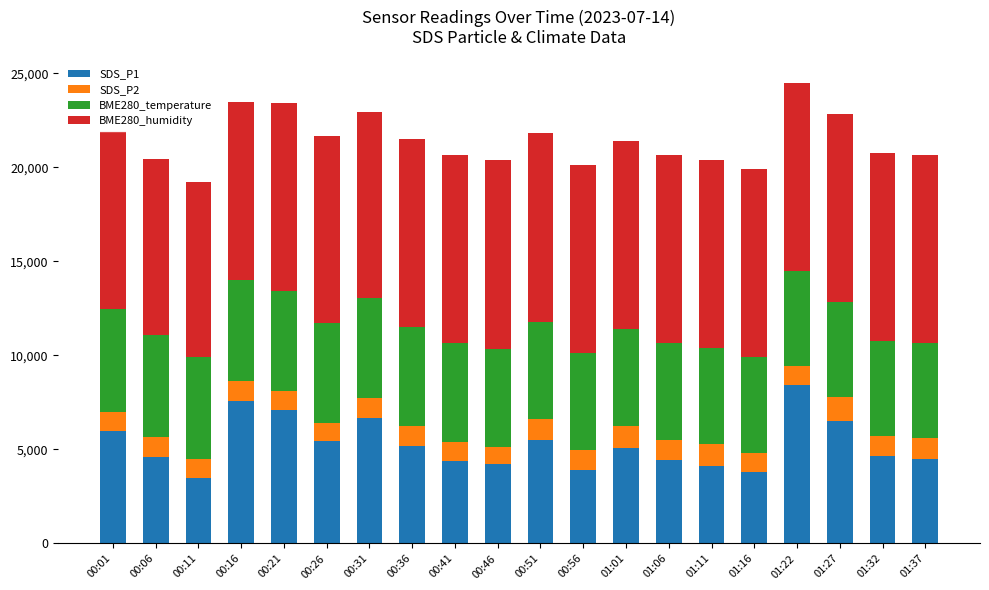

Does the chart contain stacked bars?

Yes